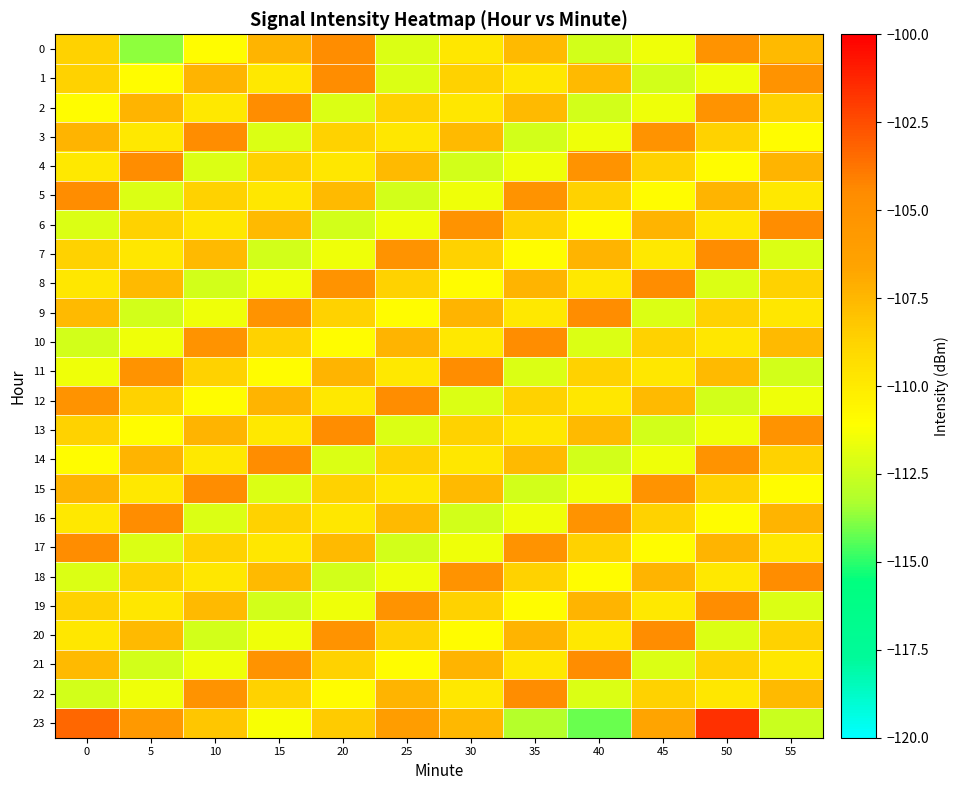

Rank the series by their maximum value, from highest to lowest.

23, 0, 1, 2, 3, 4, 5, 6, 7, 8, 9, 10, 11, 12, 13, 14, 15, 16, 17, 18, 19, 20, 21, 22